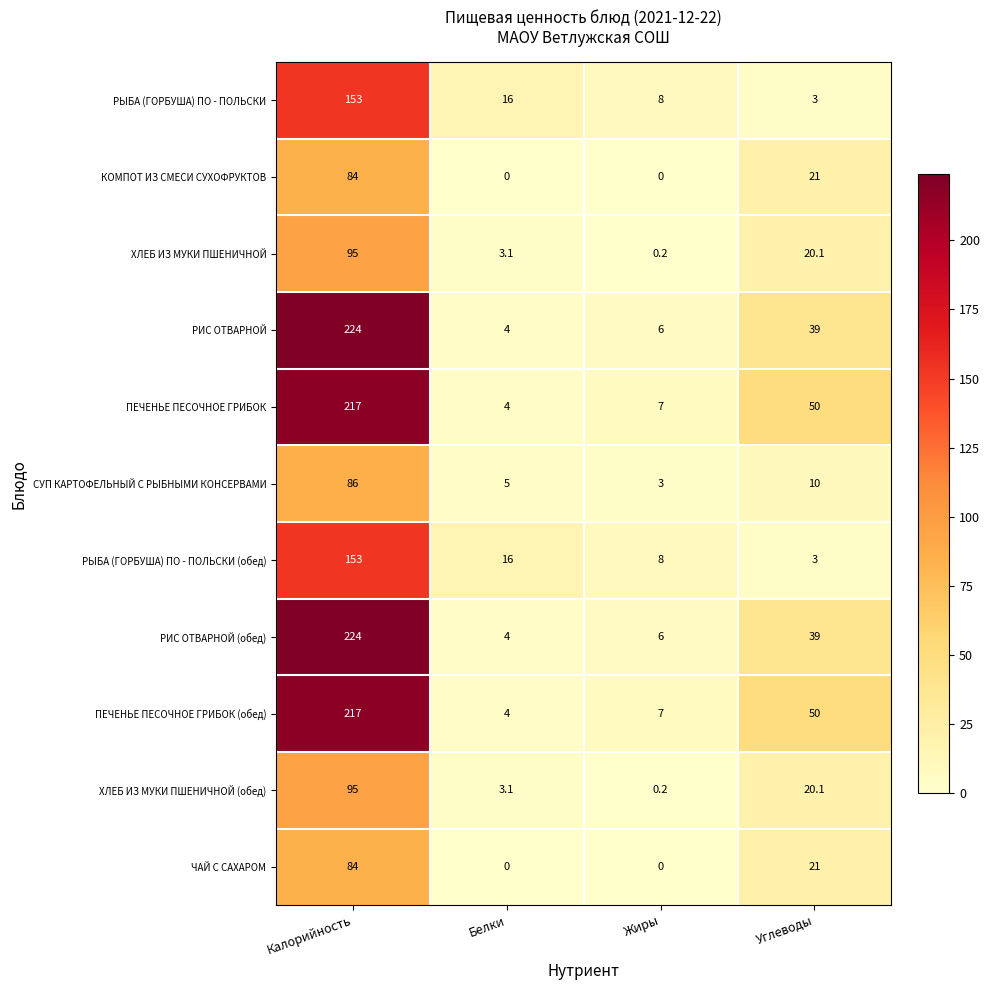

What is the greatest value displayed?

224.0